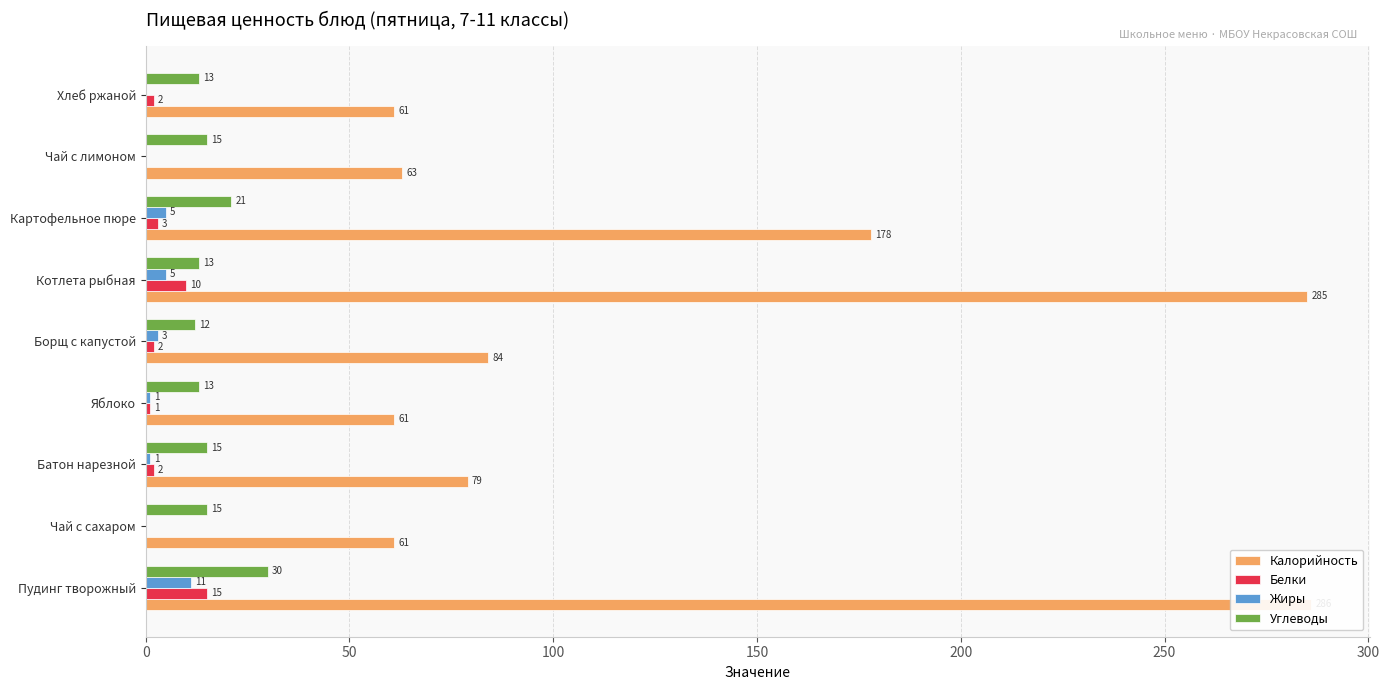

At Яблоко, list the series in order from largest to smallest.

Калорийность, Углеводы, Белки, Жиры